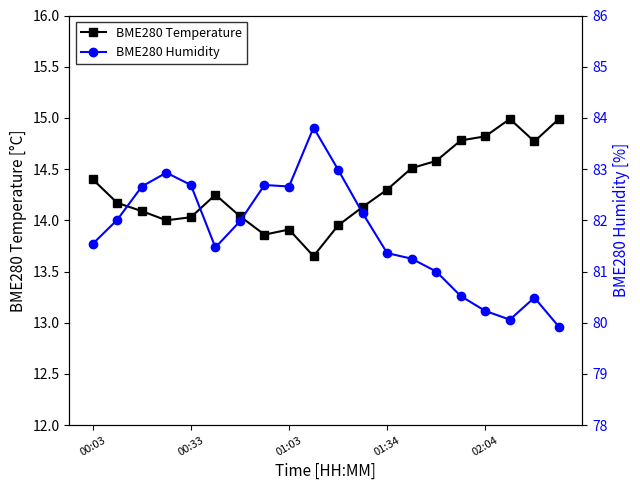

Reading left to right, transcribe all the data shown in this chart.

BME280 Temperature: 14.4	14.2	14.1	14.0	14.0	14.2	14.0	13.9	13.9	13.7	13.9	14.1	14.3	14.5	14.6	14.8	14.8	15.0	14.8	15.0
BME280 Humidity: 81.5	82.0	82.7	82.9	82.7	81.5	82.0	82.7	82.7	83.8	83.0	82.1	81.4	81.2	81.0	80.5	80.2	80.1	80.5	79.9